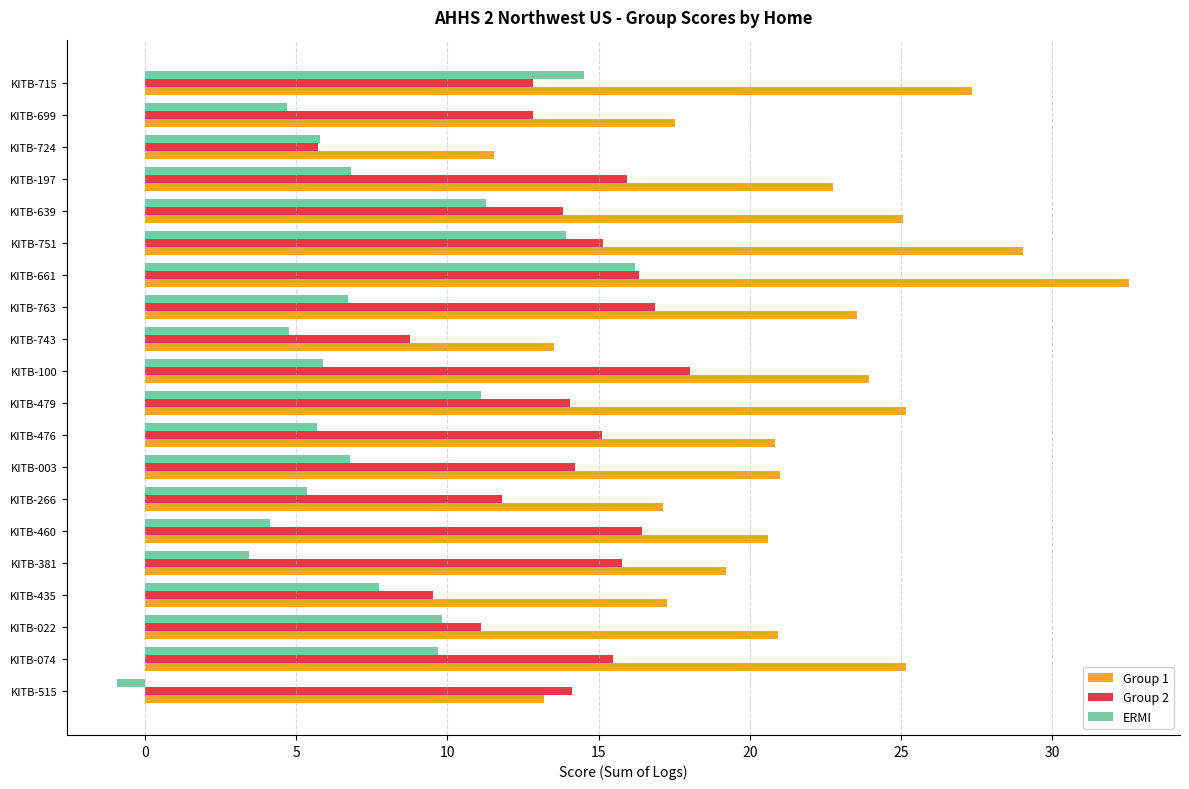

At which category is the sum across all series the highest?

KITB-661